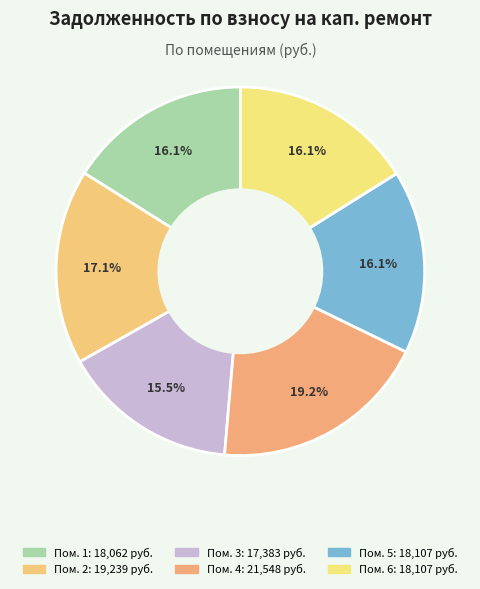

Count the number of slices in the pie.

6